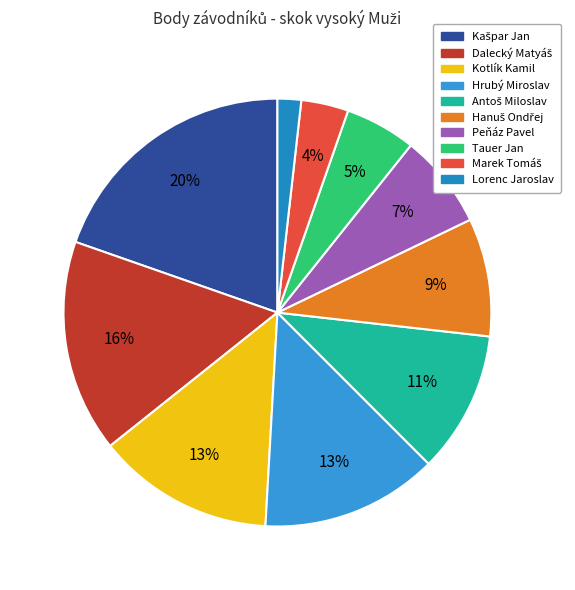

How many segments does this pie chart have?

10